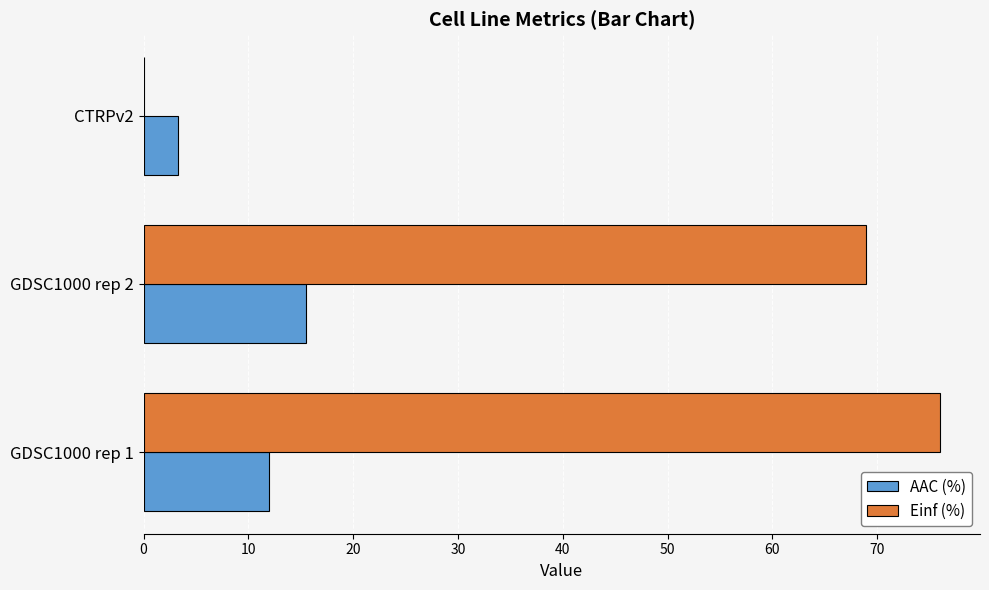

The value of Einf (%) at CTRPv2 is -45.2. True or false?

False